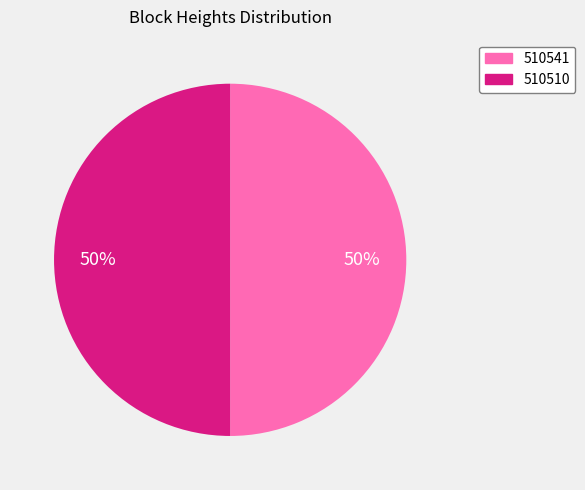

The 510541 slice represents 50% of the pie. True or false?

True